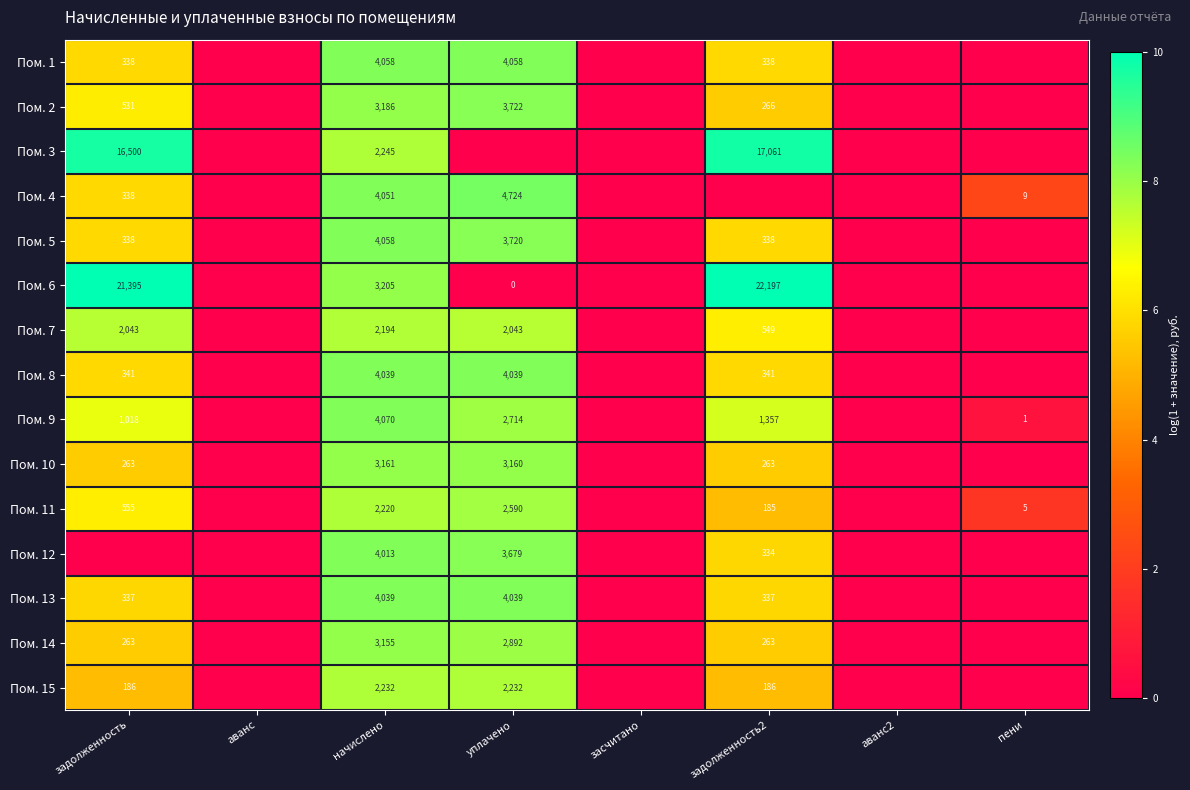

True or false: Пом. 10 has a value of 263 at задолженность2.

True